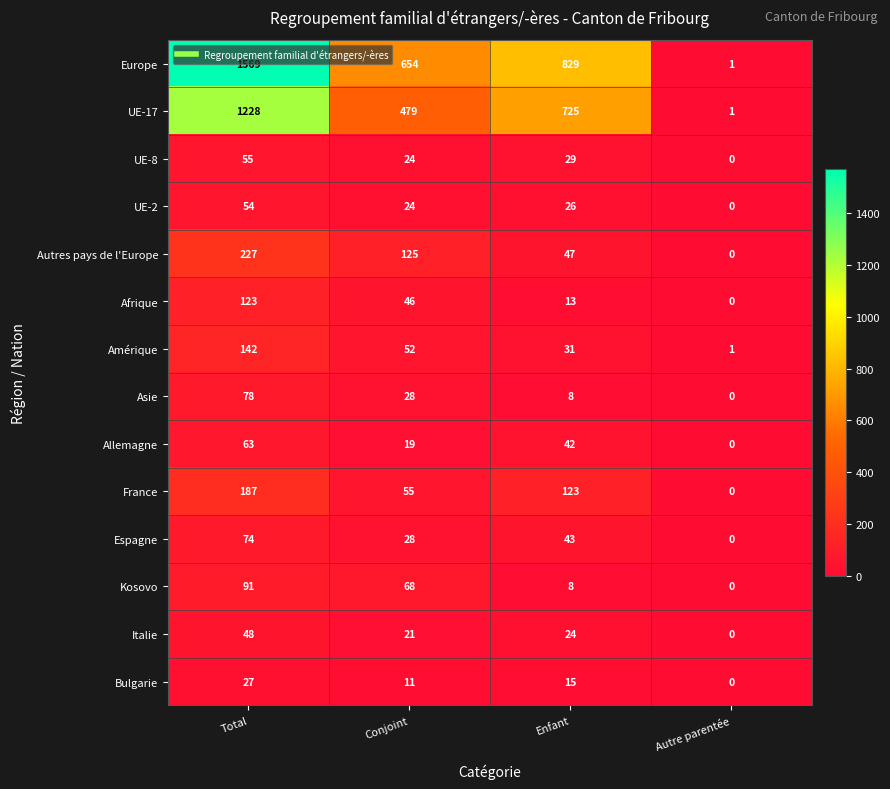

Which label corresponds to the largest value in the chart?

Total